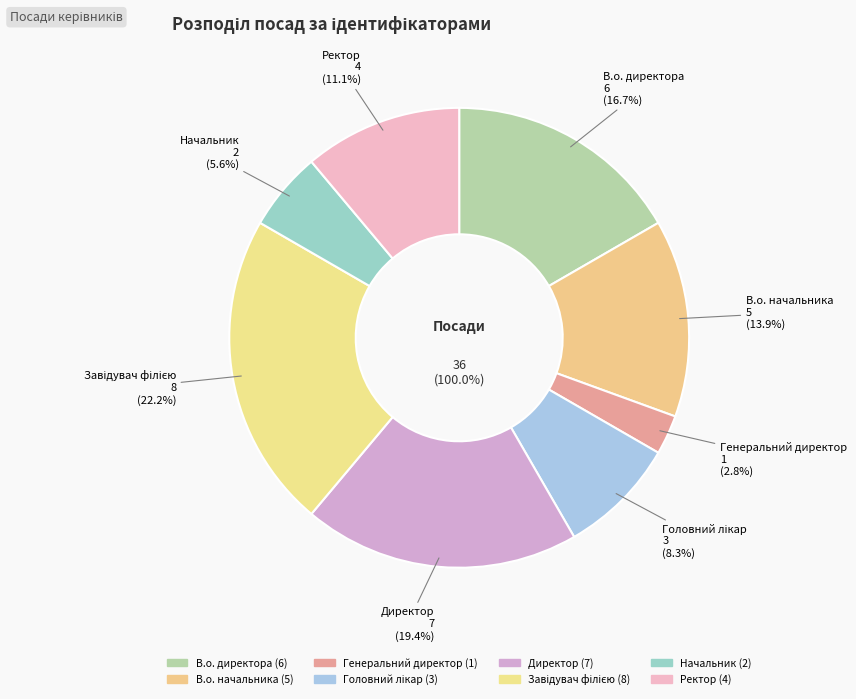

True or false: Начальник accounts for 6% of the total.

True